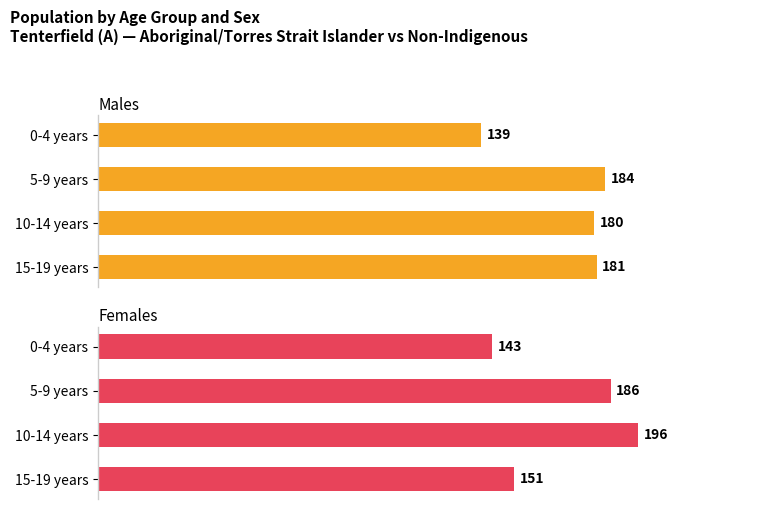

Reading right to left, list all the values displayed in this chart.

Males: 181	180	184	139
Females: 151	196	186	143